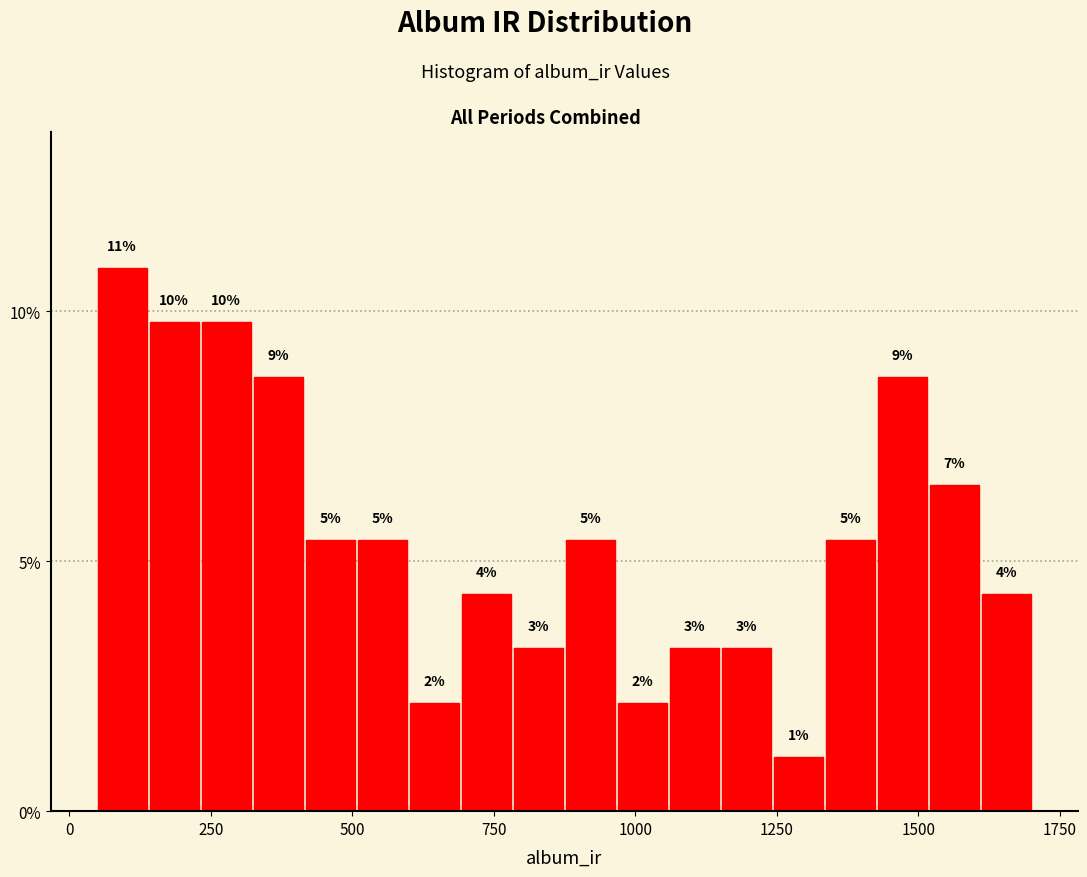

Around what value on the x-axis is the tallest bar? Give the approximate position of its centre, as read against the axis.

100